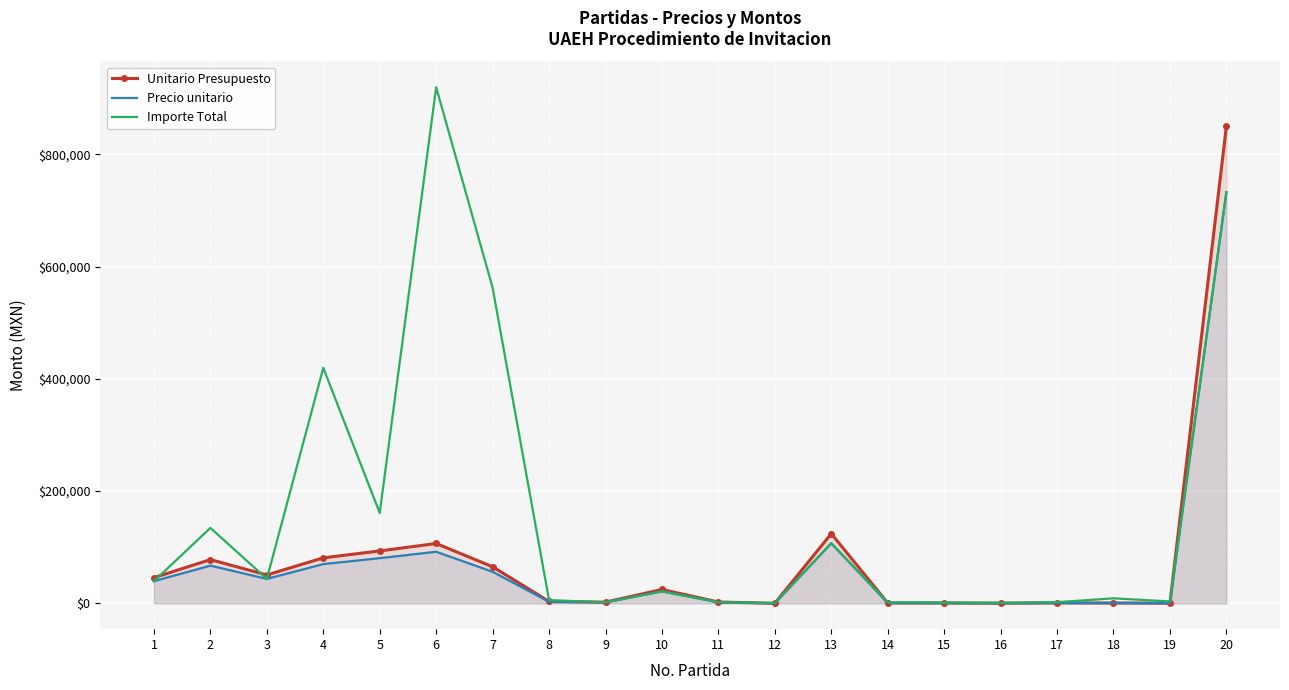

Where is Precio unitario nearest to the value 366445?

13